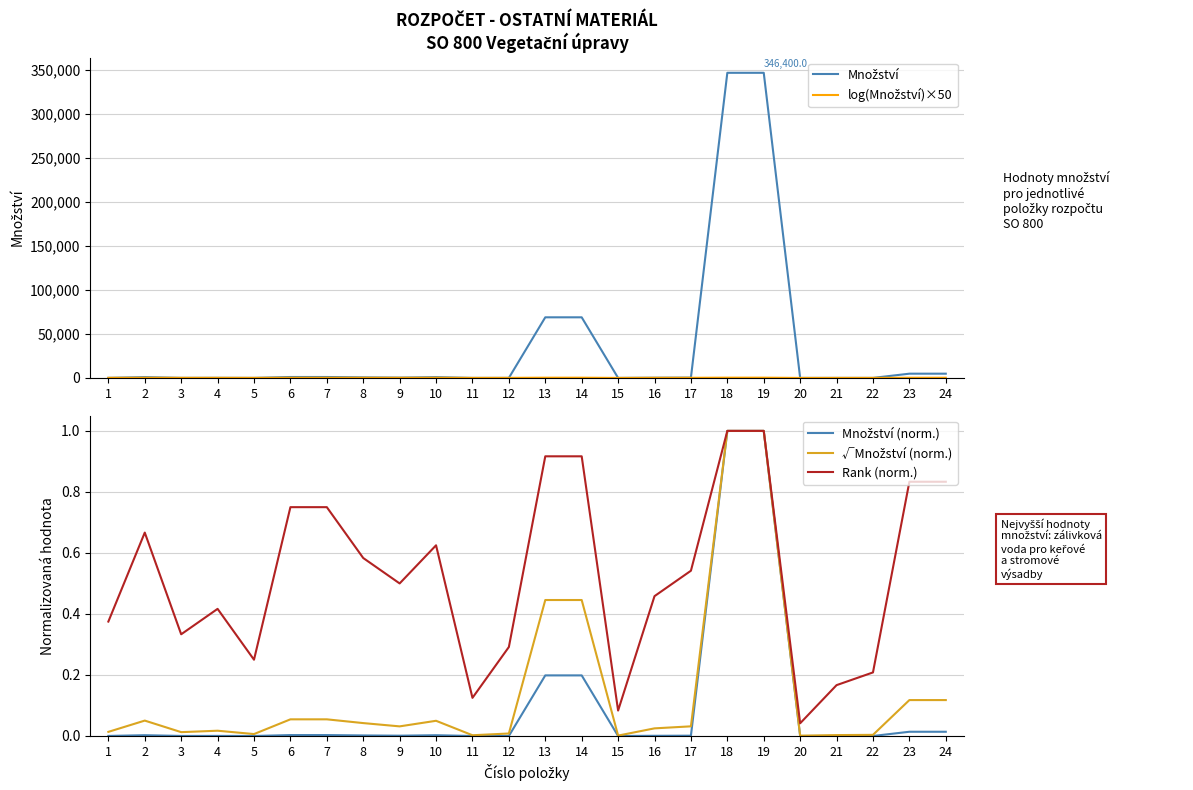

Which series ends up on top after the final intersection of Rank (norm.) and log(Množství)×50?

log(Množství)×50